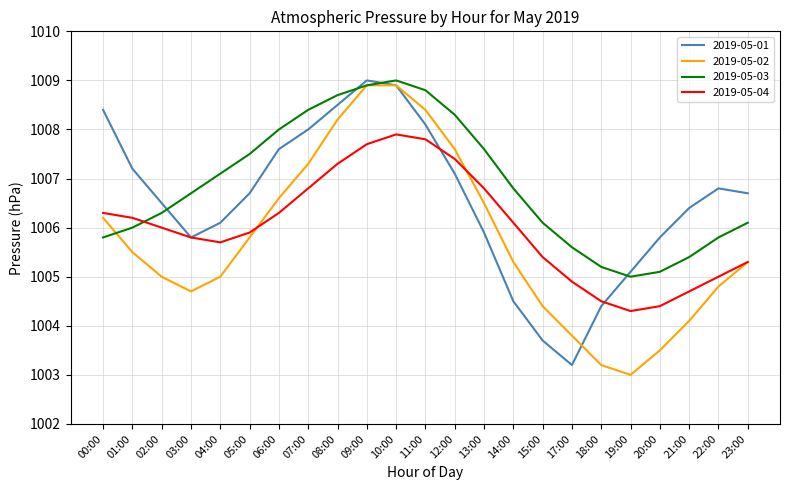

The value of 2019-05-04 at 04:00 is 581.4. True or false?

False